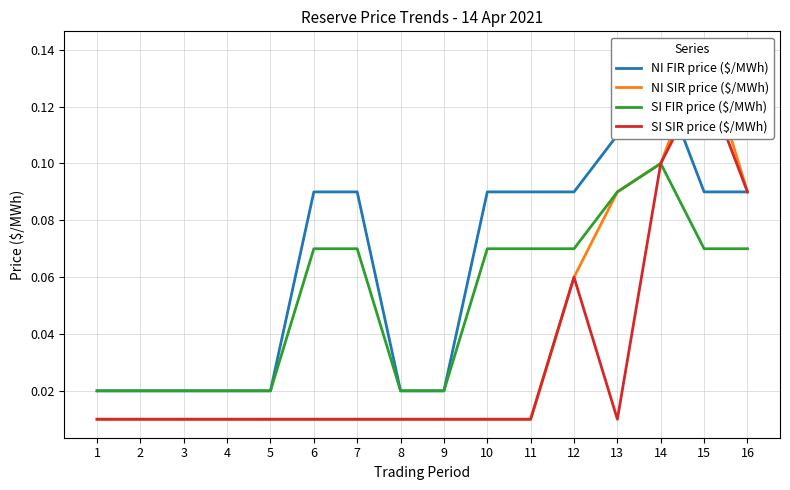

How many interior local peaks does the SI SIR price ($/MWh) series have?

2